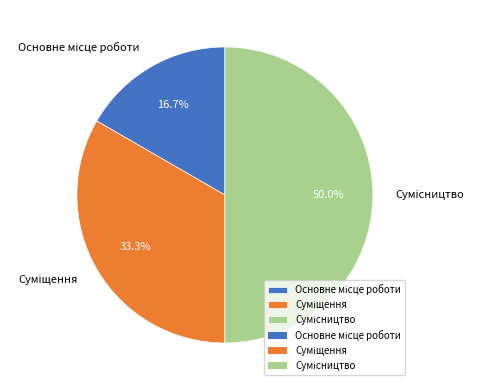

Which category has the smallest portion of the pie?

Основне місце роботи